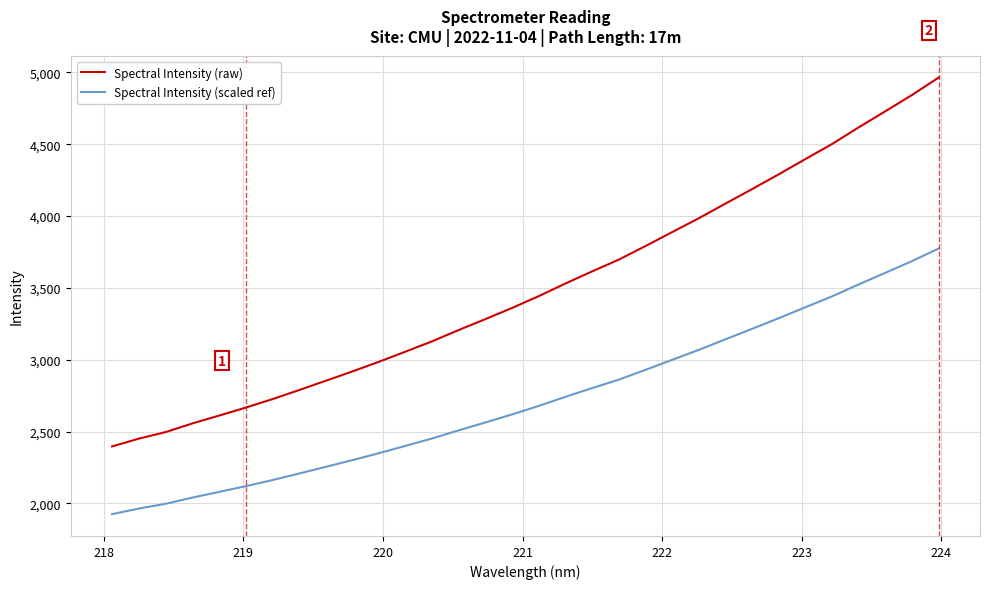

Rank the series by their maximum value, from highest to lowest.

Spectral Intensity (raw), Spectral Intensity (scaled ref)